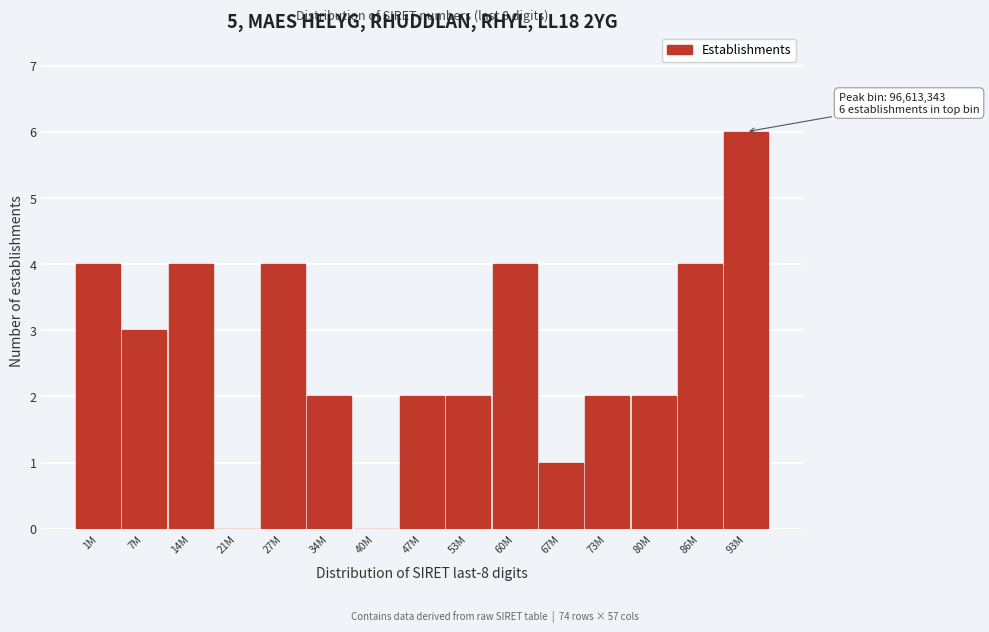

Reading right to left, list all the values displayed in this chart.

93M=6	86M=4	80M=2	73M=2	67M=1	60M=4	53M=2	47M=2	40M=0	34M=2	27M=4	21M=0	14M=4	7M=3	1M=4